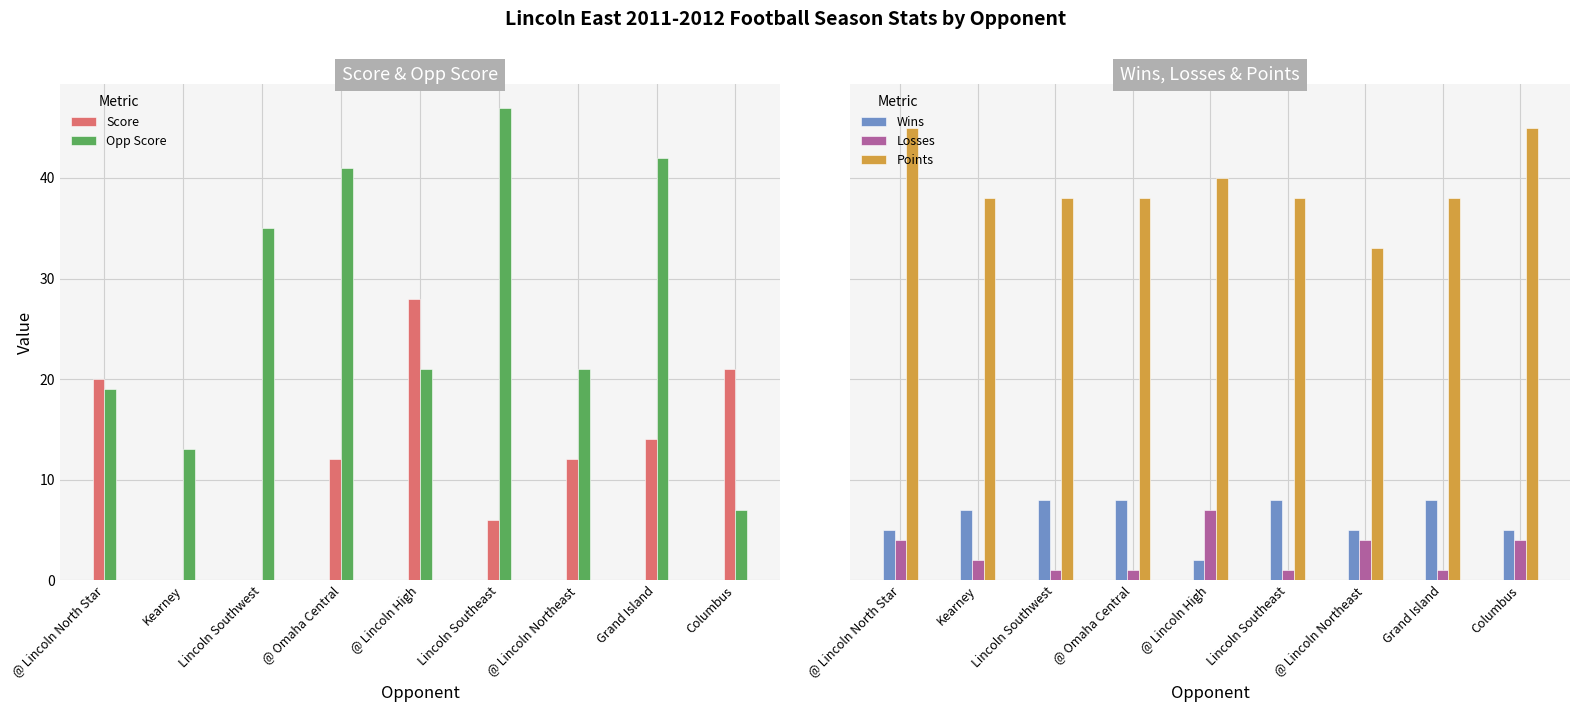

The value of Opp Score at Columbus is 7. True or false?

True